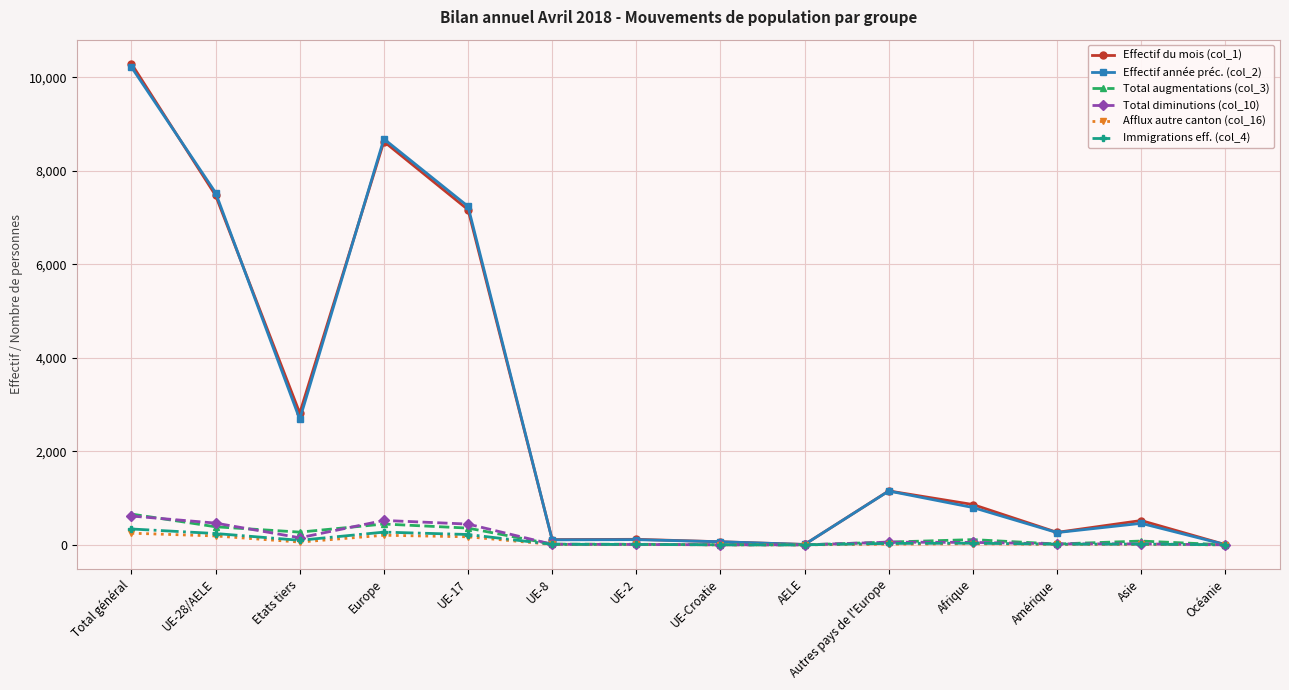

What is the value of the Effectif du mois (col_1) point at the 11th from the left?

862